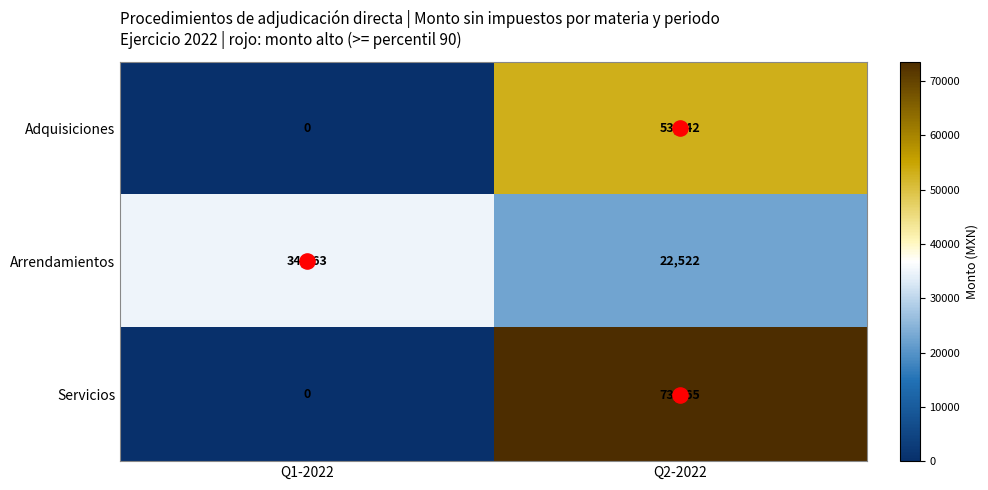

What is the sum of the Adquisiciones values at Q1-2022 and Q2-2022?

53042